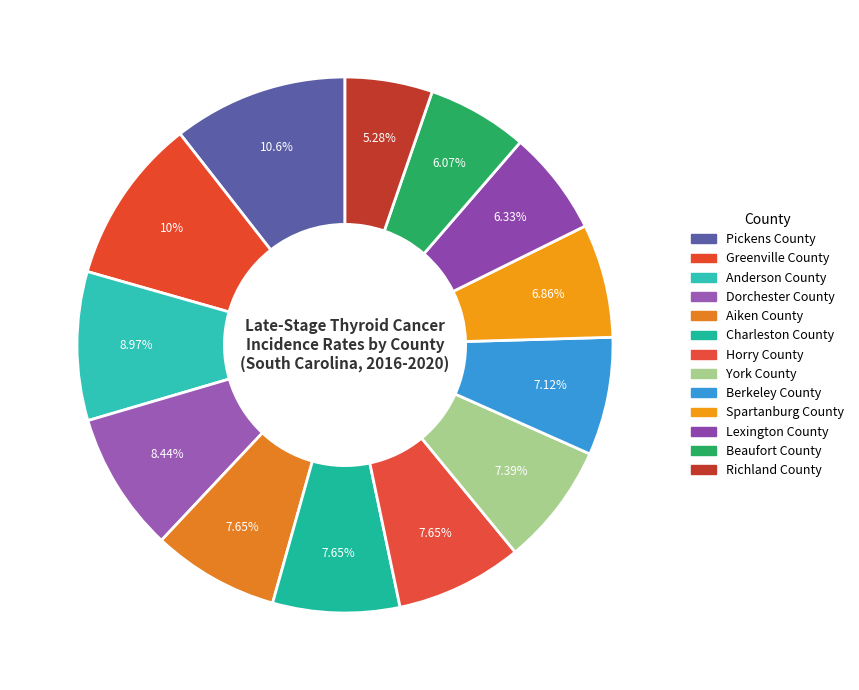

To the nearest percent, what is the combined percentage of Aiken County and Horry County?

15%